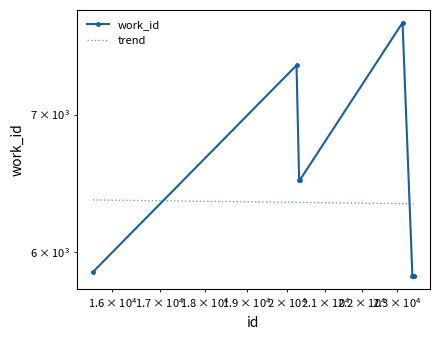

What is the minimum value shown in the chart?

5841.0